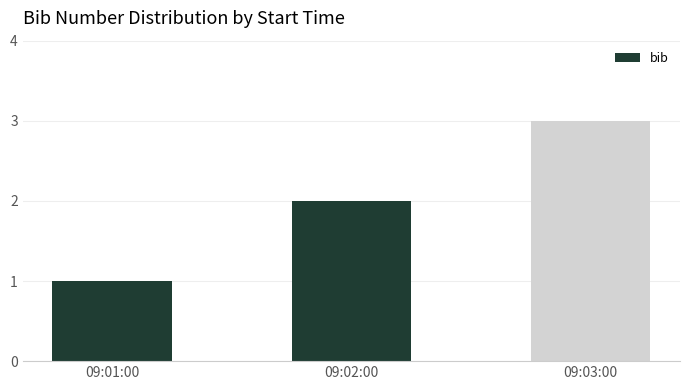

Where is the data nearest to the value 2?

09:02:00